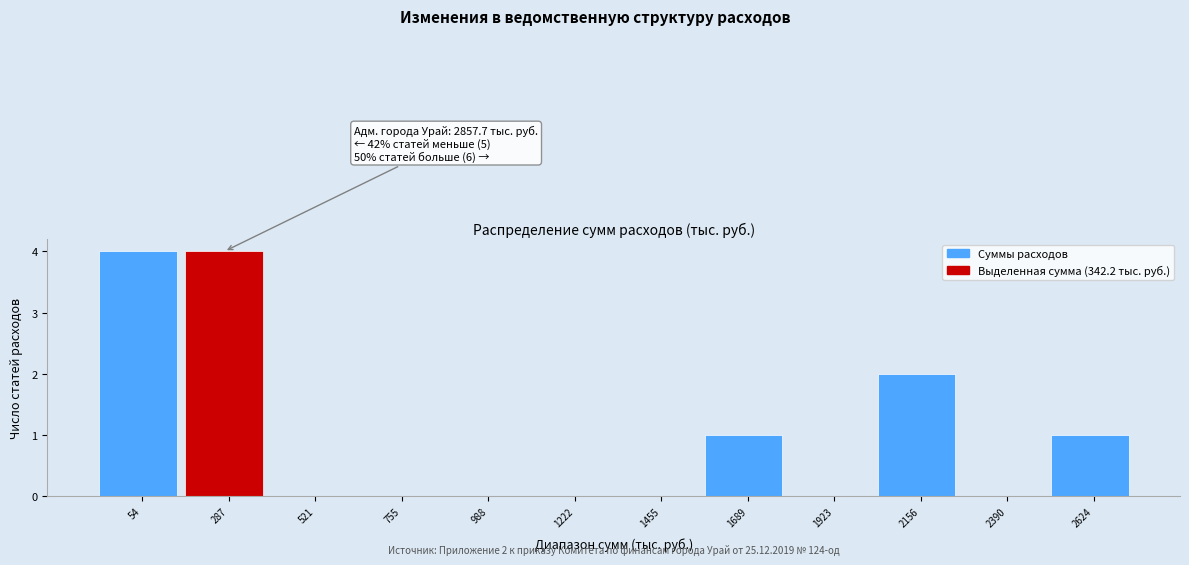

Reading left to right, what are all the values shown in this chart?

54=4	287=4	521=0	755=0	988=0	1222=0	1455=0	1689=1	1923=0	2156=2	2390=0	2624=1